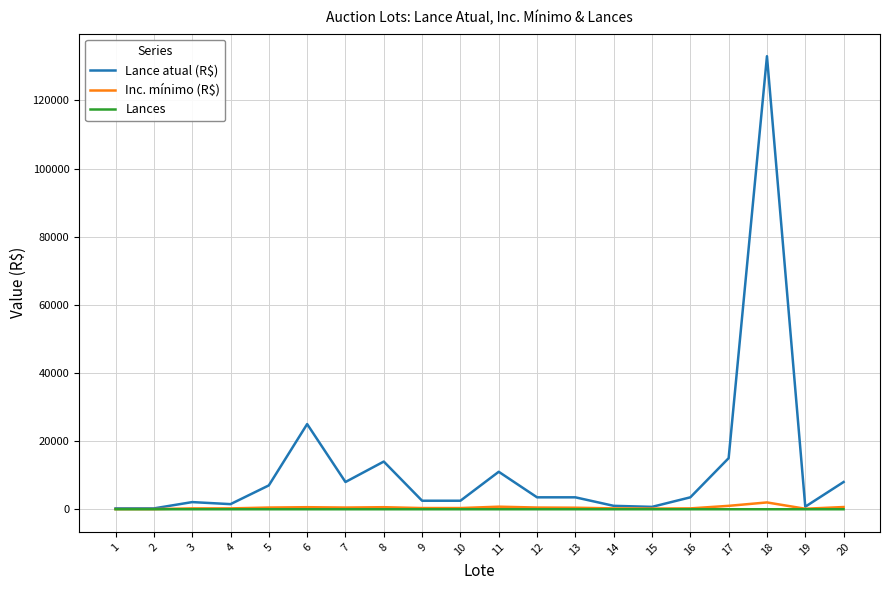

Where does the Inc. mínimo (R$) series first go above 450?

5